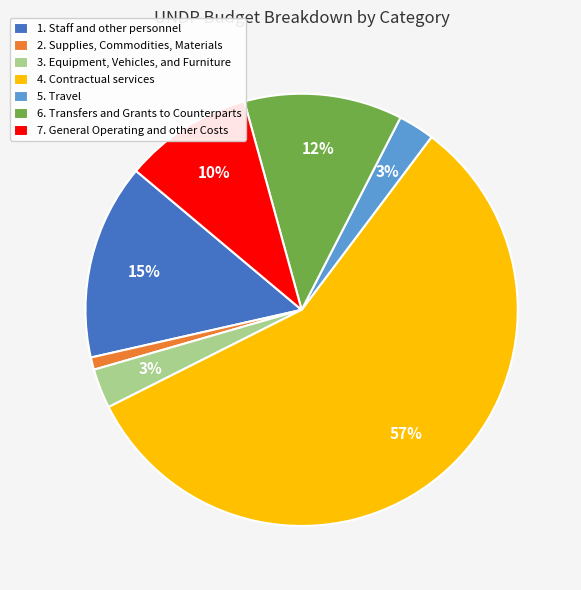

To the nearest percent, what is the difference between the 1. Staff and other personnel and 6. Transfers and Grants to Counterparts slice percentages?

3%